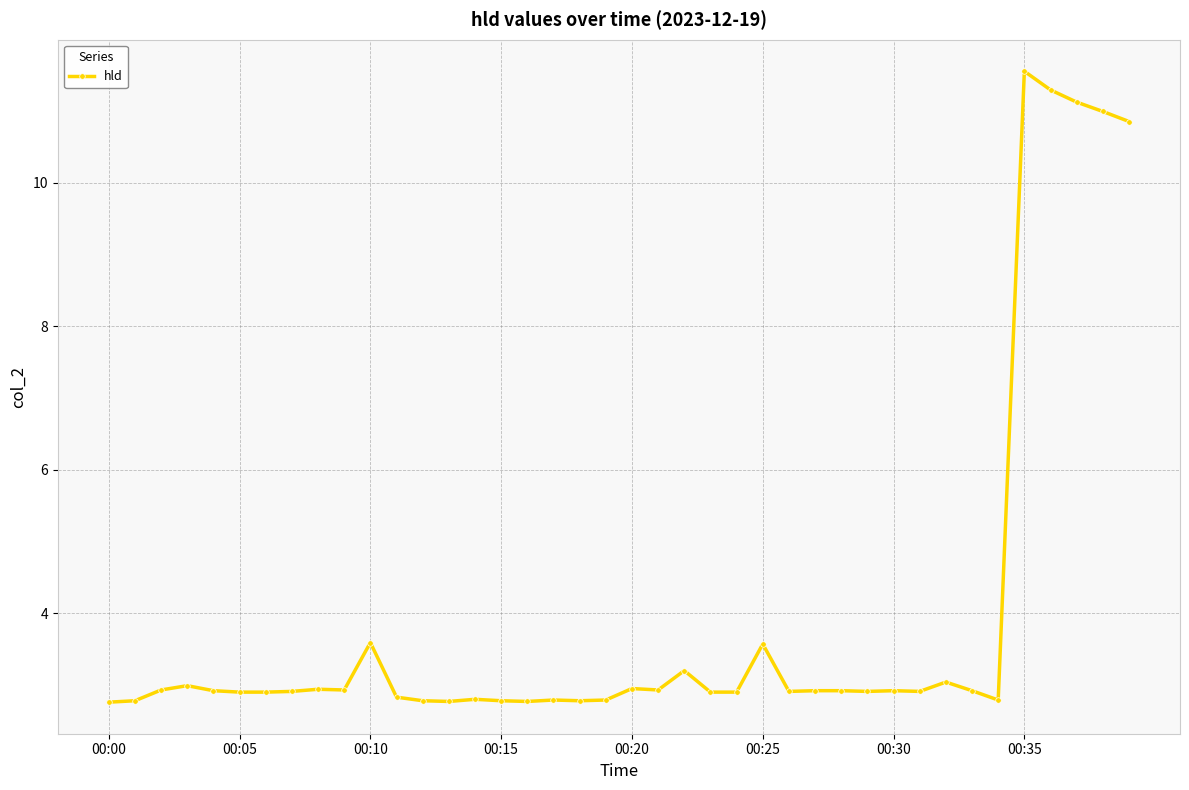

What is the average value?

4.0